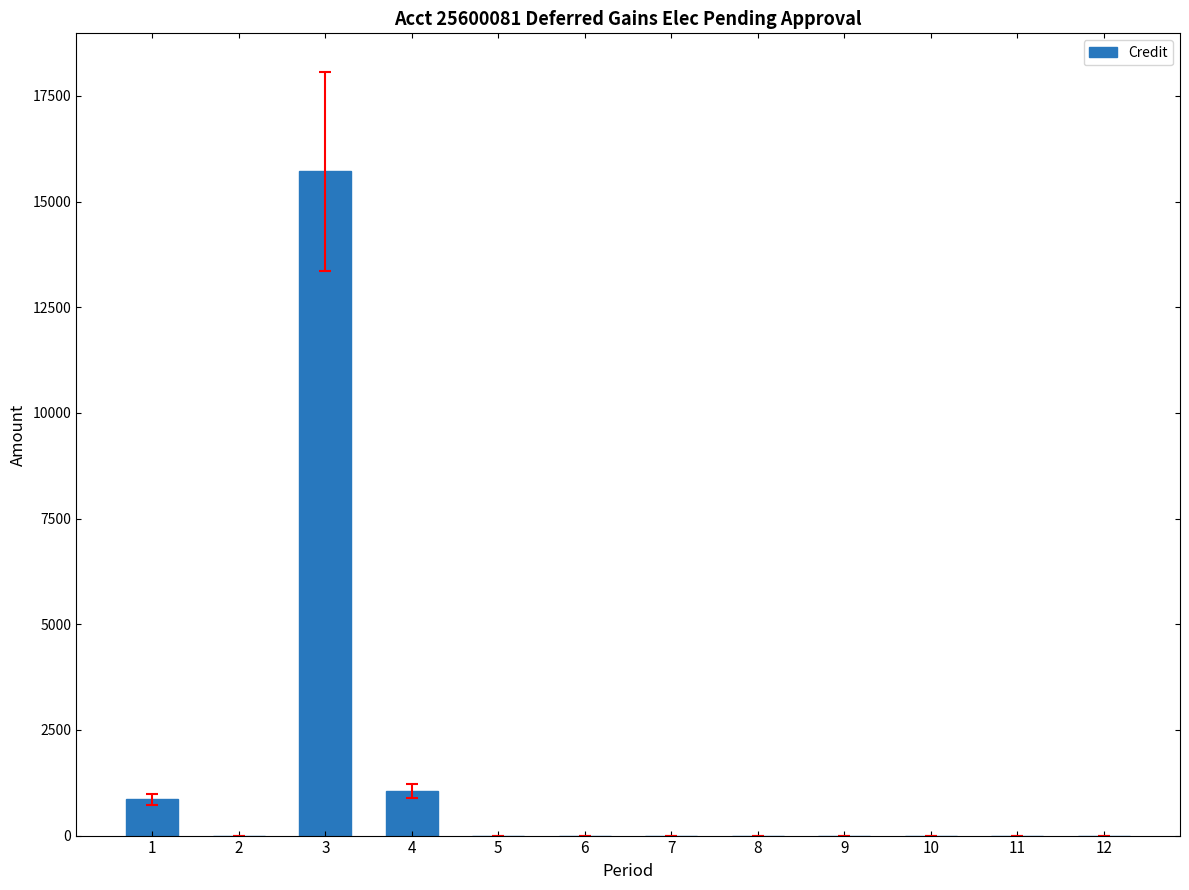

What is the change in value from 1 to 8?

-862.3